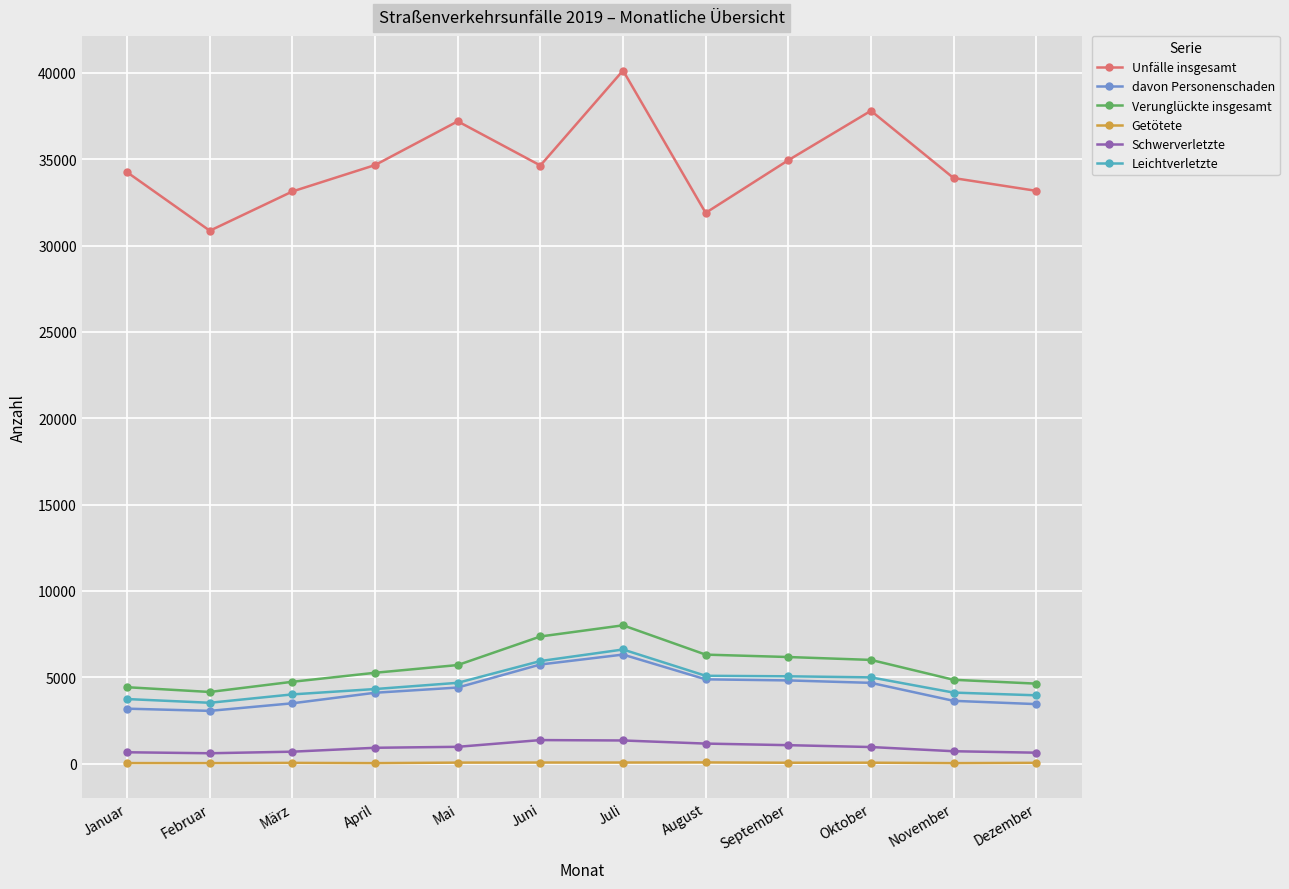

What is the sum of the Verunglückte insgesamt values at Oktober and Juni?

13367